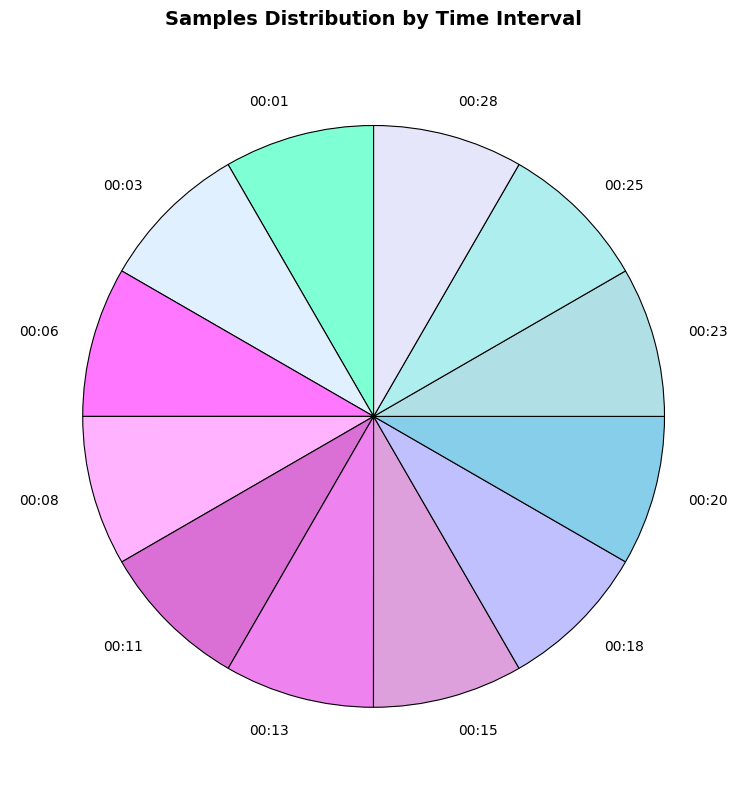

Is the sum of 00:28 and 00:25 greater than half?

No